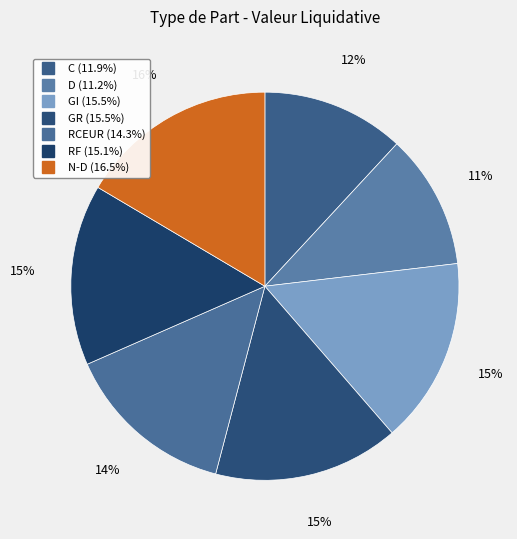

Does N-D represent more than half of the total?

No